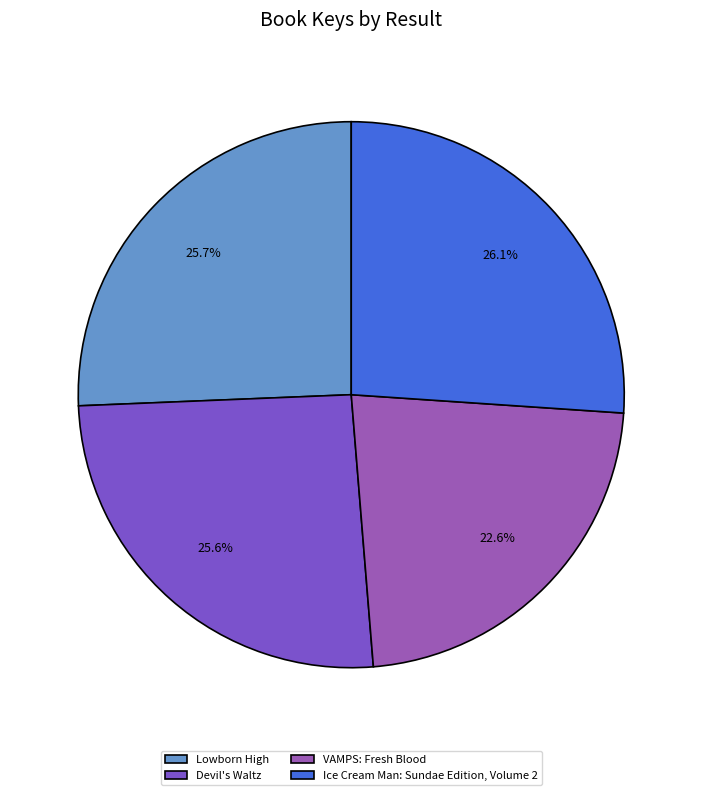

Between Lowborn High and VAMPS: Fresh Blood, which is larger?

Lowborn High